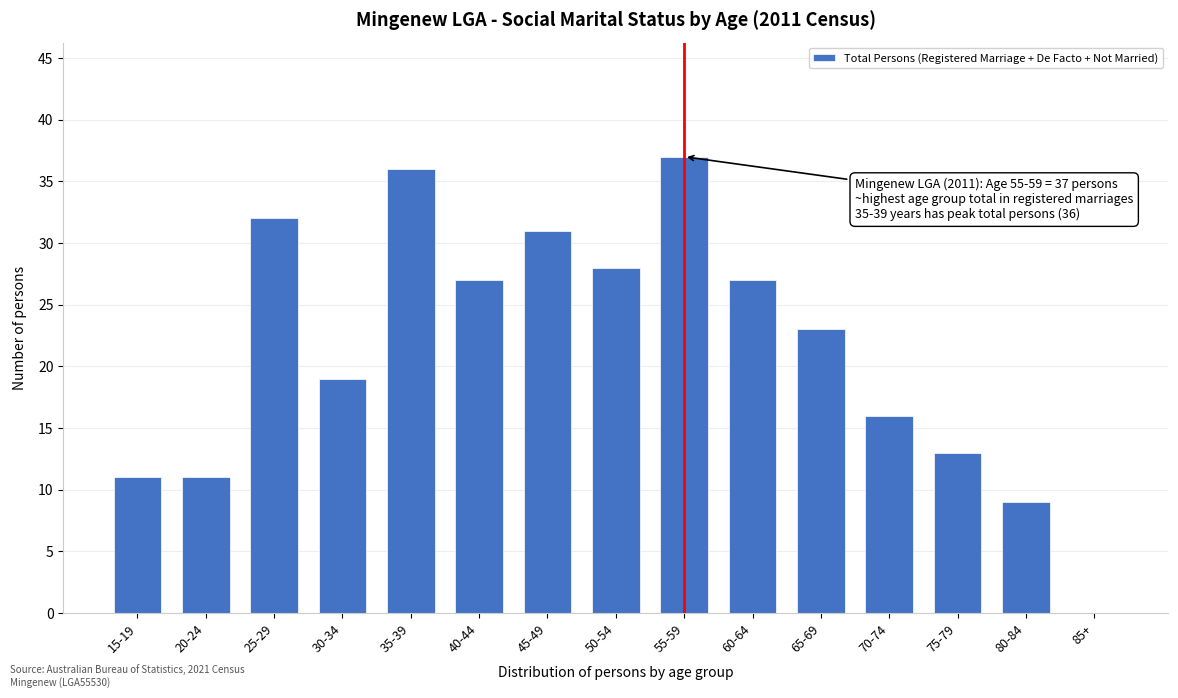

What is the ratio of the value at 50-54 to the value at 80-84?

3.1